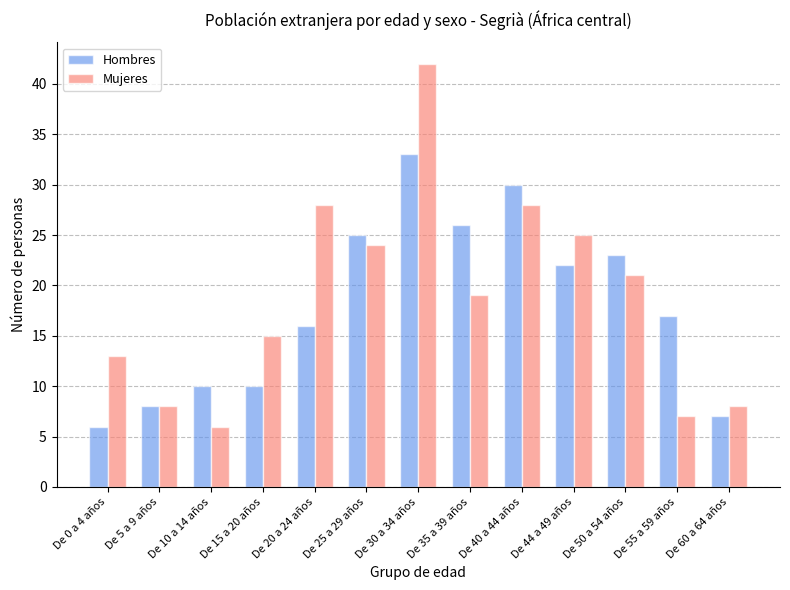

What is the spread (max minus min) of values at De 0 a 4 años?

7